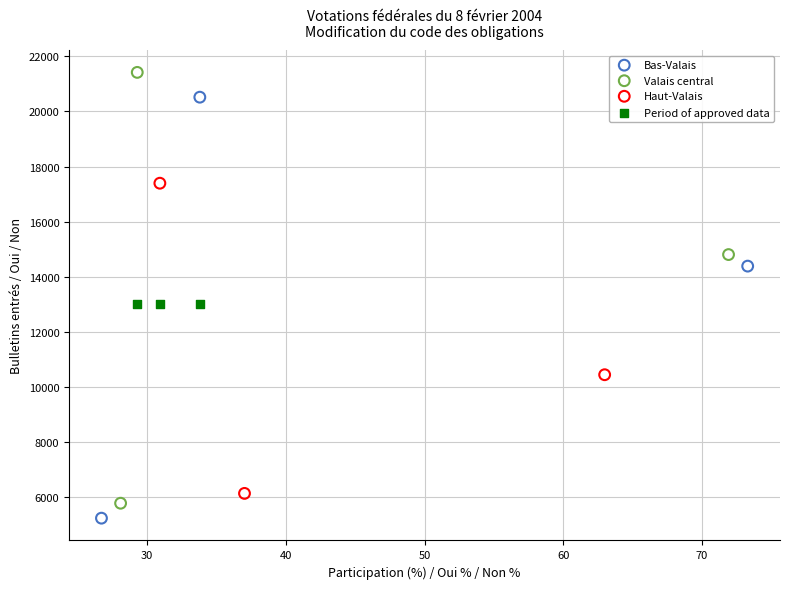

Which series reaches the maximum Y coordinate?

Valais central